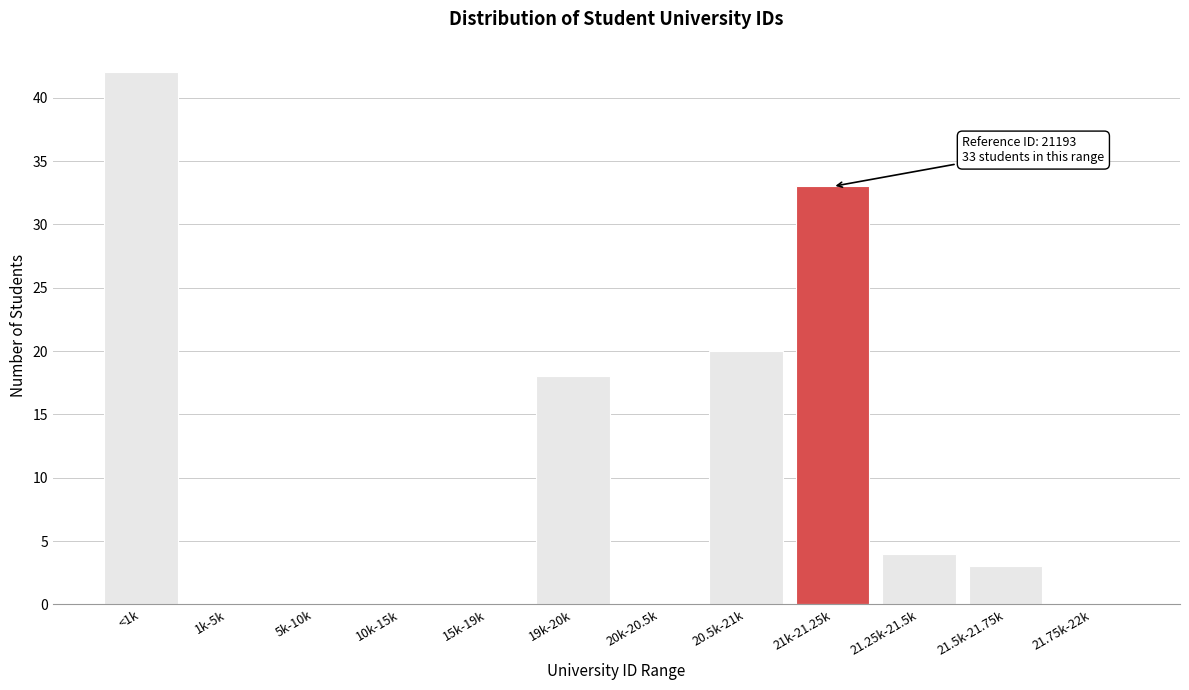

Reading left to right, extract all data points from this chart.

<1k=42	1k-5k=0	5k-10k=0	10k-15k=0	15k-19k=0	19k-20k=18	20k-20.5k=0	20.5k-21k=20	21k-21.25k=33	21.25k-21.5k=4	21.5k-21.75k=3	21.75k-22k=0